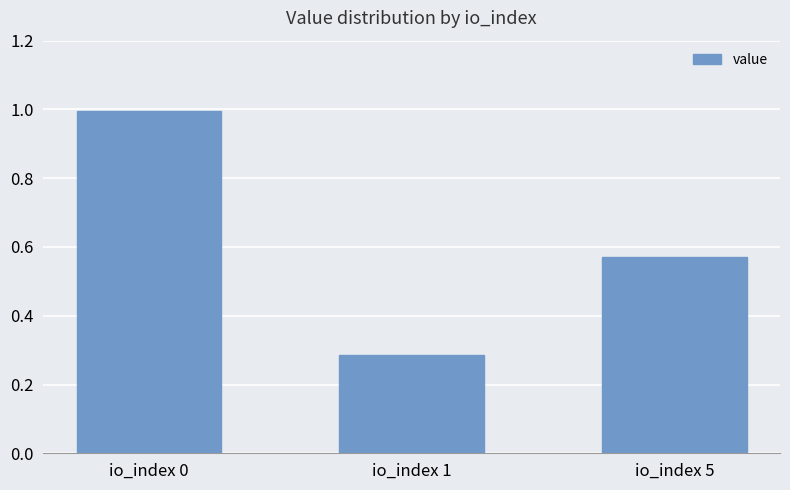

What is the sum of the values at io_index 5 and io_index 1?

0.9